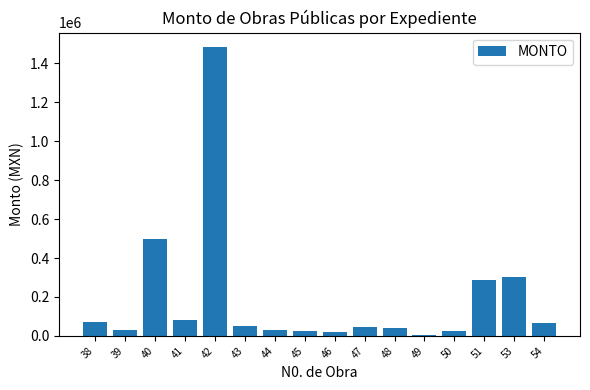

How many values are below 49933?

8